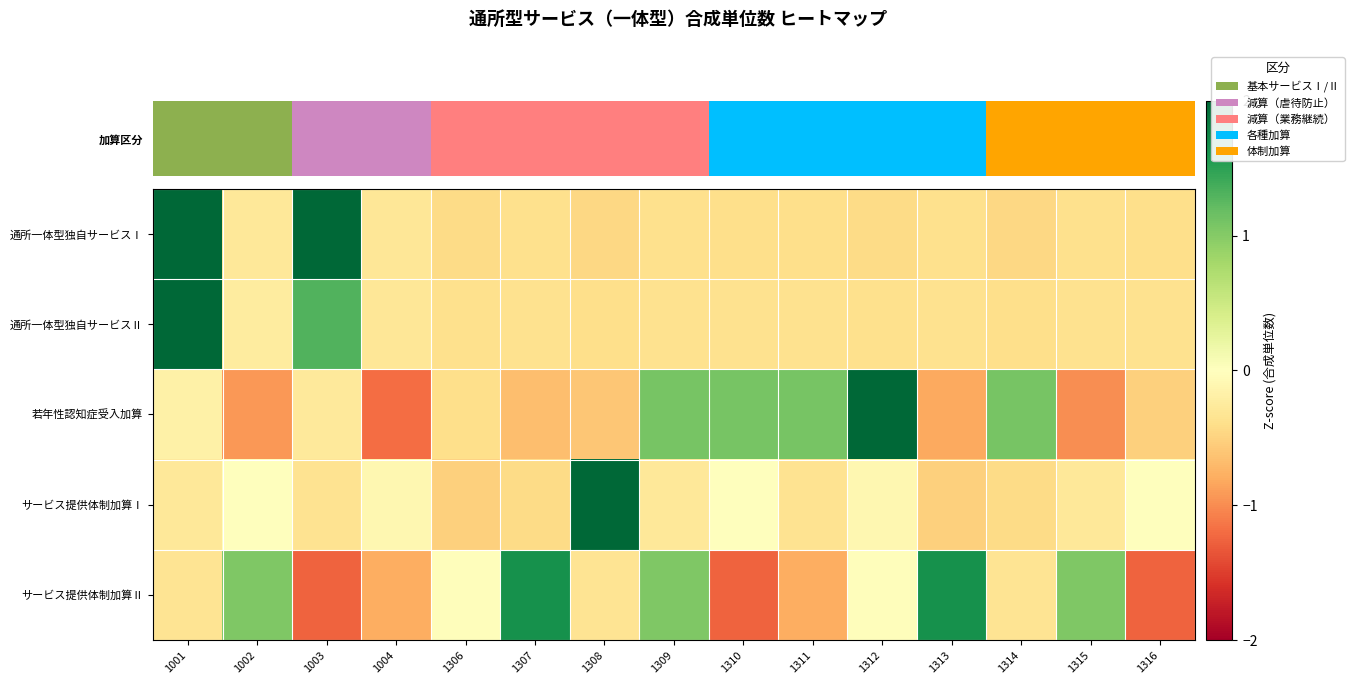

At 1314, list the series in order from largest to smallest.

若年性認知症受入加算, サービス提供体制加算Ⅱ, 通所一体型独自サービスⅡ, サービス提供体制加算Ⅰ, 通所一体型独自サービスⅠ